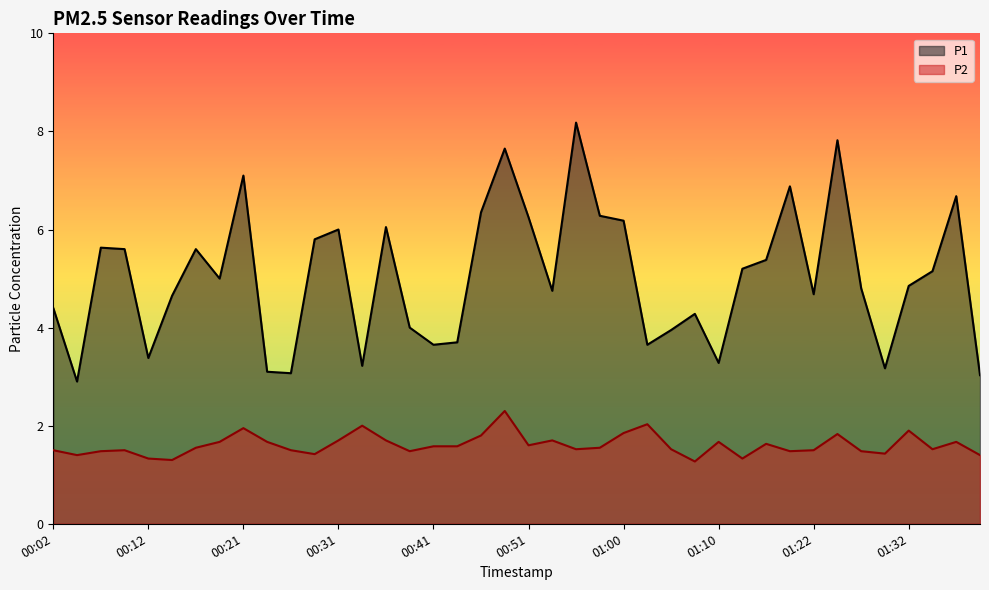

At which category is the sum across all series the highest?

00:48